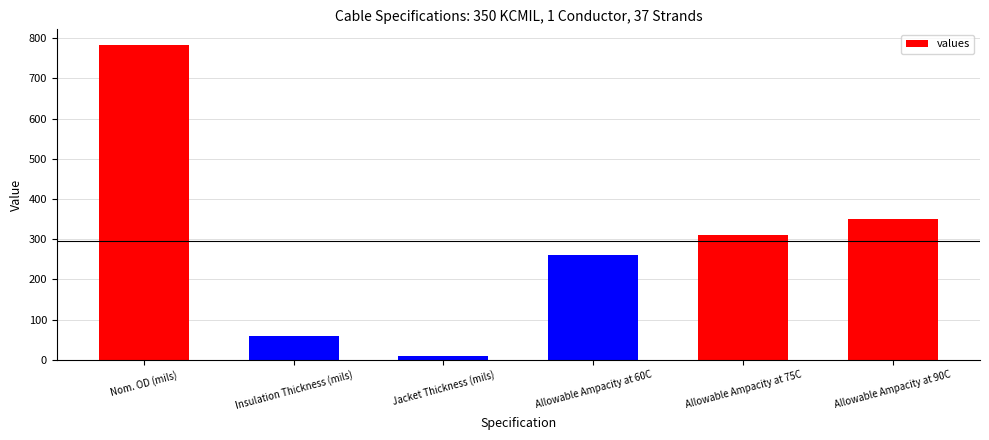

The chart shows a value of 33 at Insulation Thickness (mils). True or false?

False